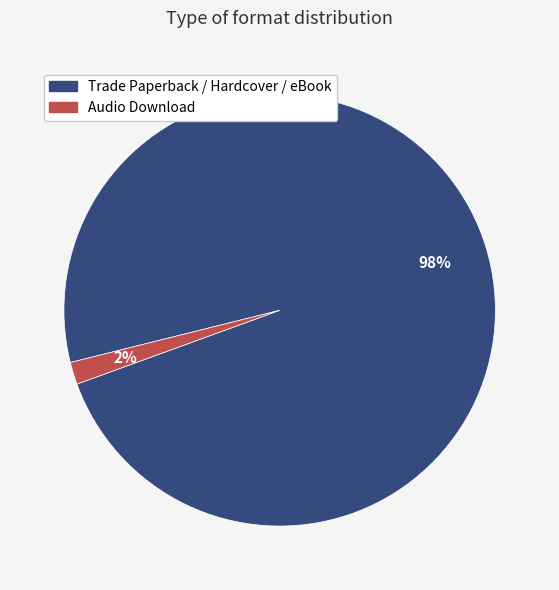

To the nearest percent, what is the average slice percentage?

50%